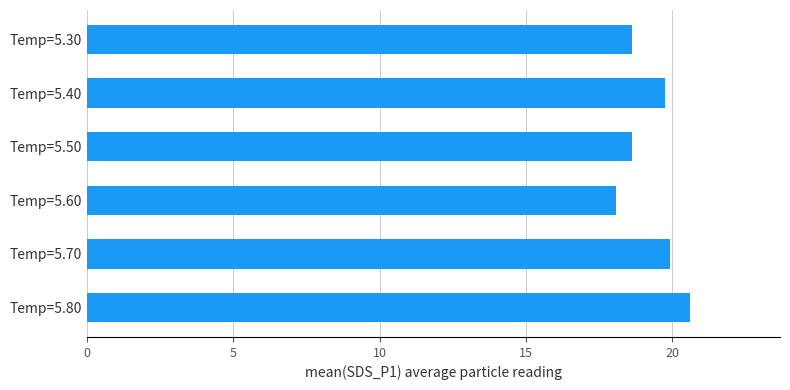

What is the difference between the values at Temp=5.60 and Temp=5.50?

0.5